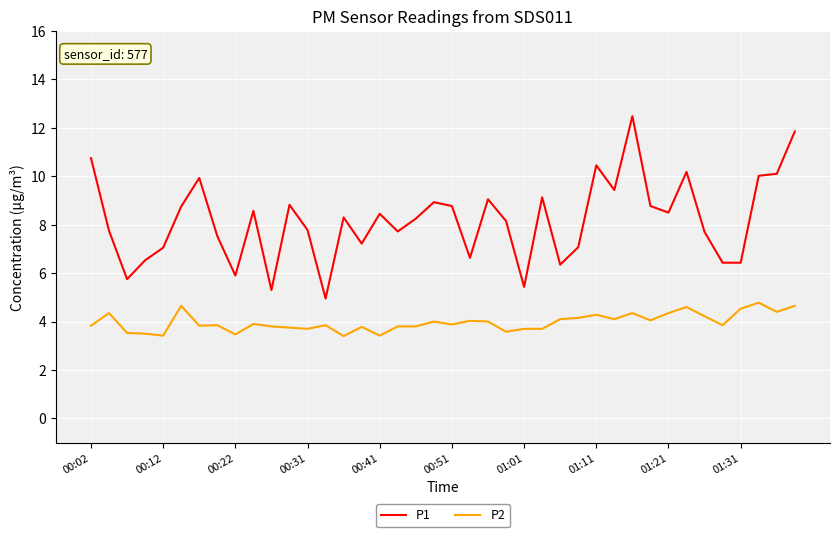

What is the difference between the maximum and minimum values in the P1 series?

7.5